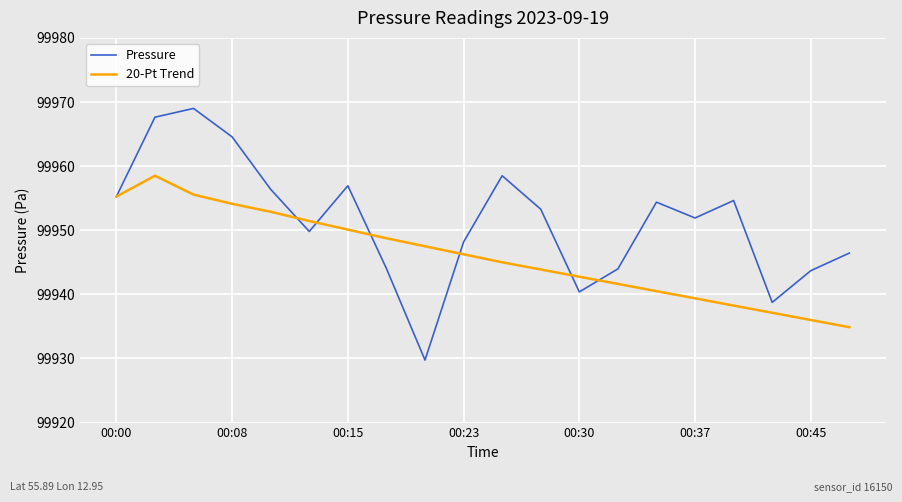

After their last crossing, which series has the higher values: 20-Pt Trend or Pressure?

Pressure